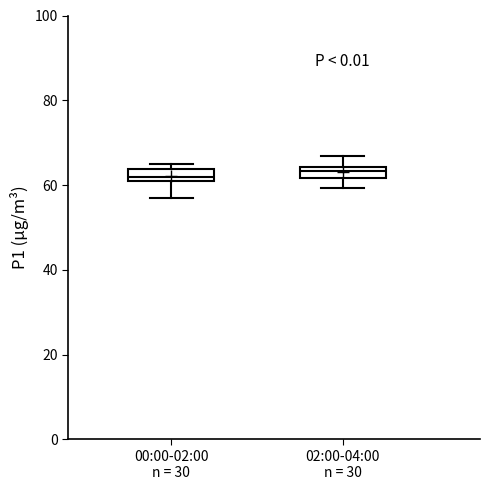

Where does the lower whisker of the box for 02:00-04:00 n = 30 end on the y-axis? The values are not printed on the chart, so give them approximately, as read against the axis.

60